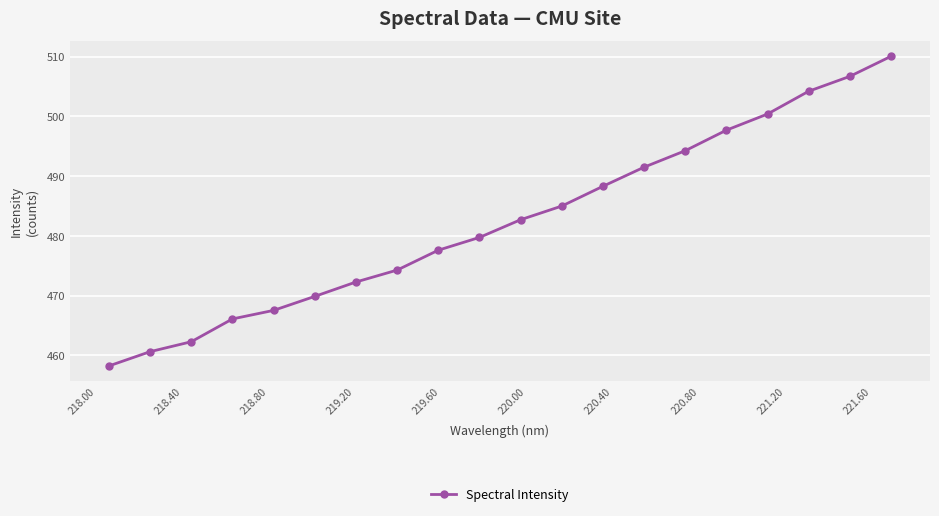

True or false: the data has more than 0 interior local peaks.

False